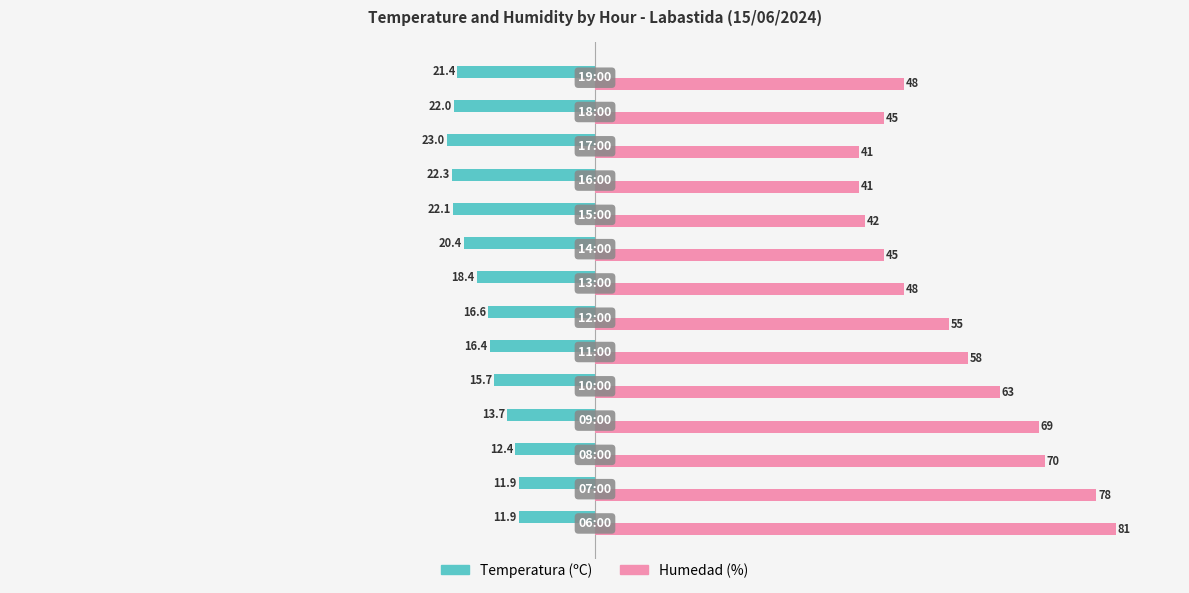

What is the difference between the maximum and minimum values in the Humedad (%) series?

40.0